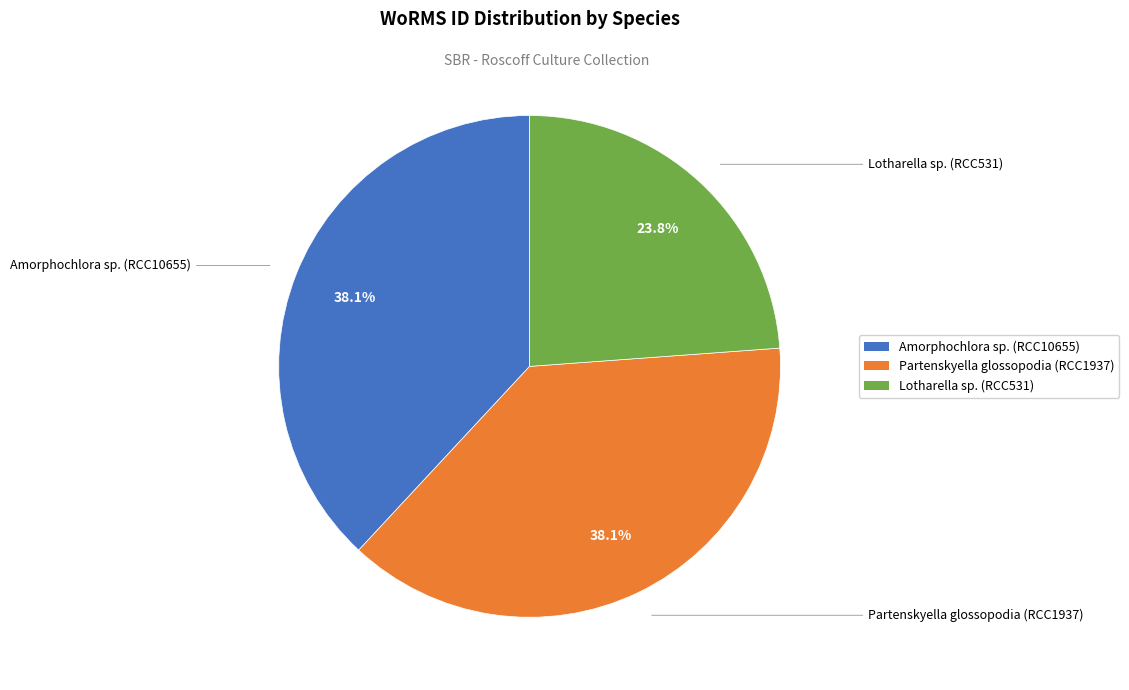

To the nearest percent, what is the average slice percentage?

33%